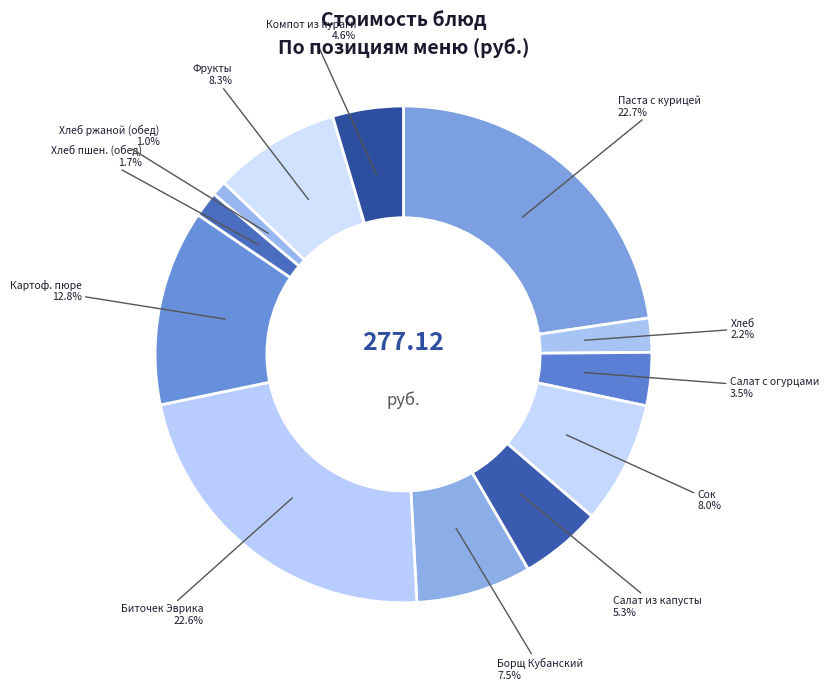

Does any single category account for the majority?

No